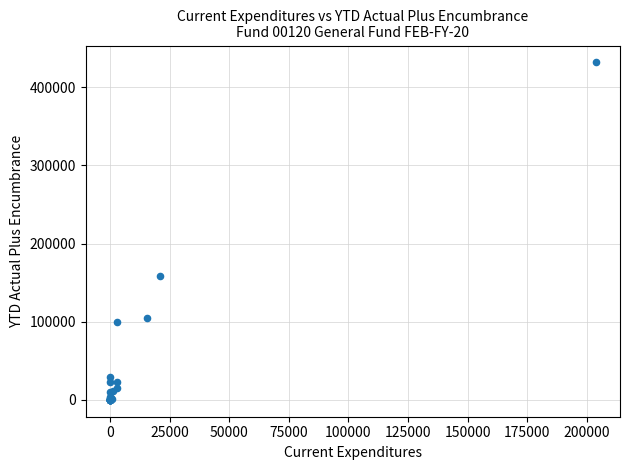

What Y value in the scatter plot is closest to 215864?

158133.6